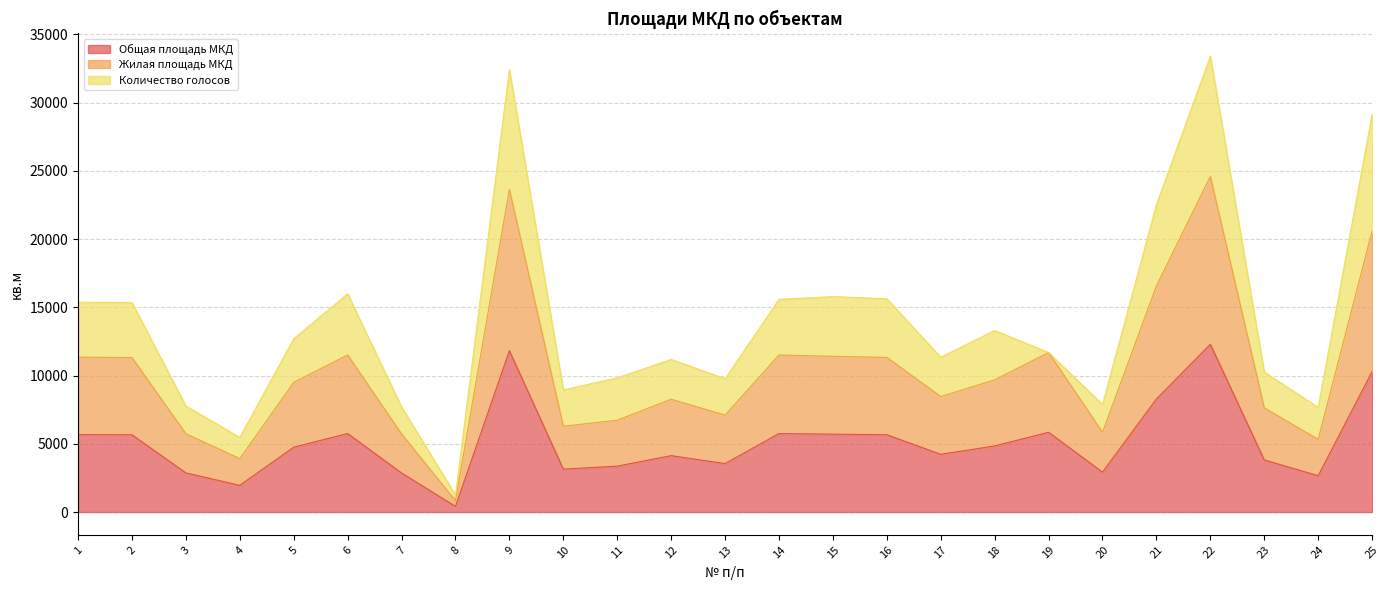

True or false: Жилая площадь МКД and Общая площадь МКД intersect in this chart.

False